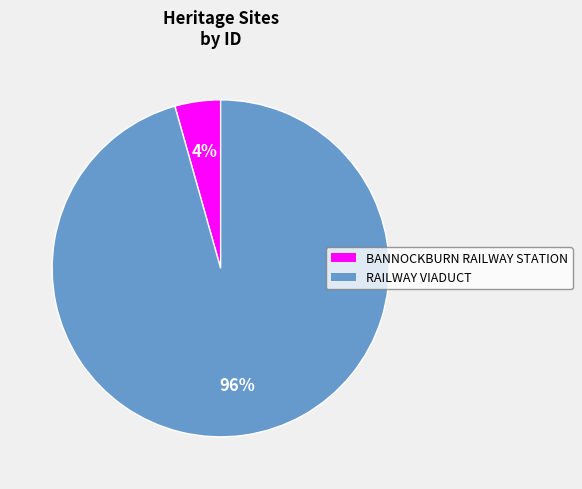

Which slice is the largest?

RAILWAY VIADUCT